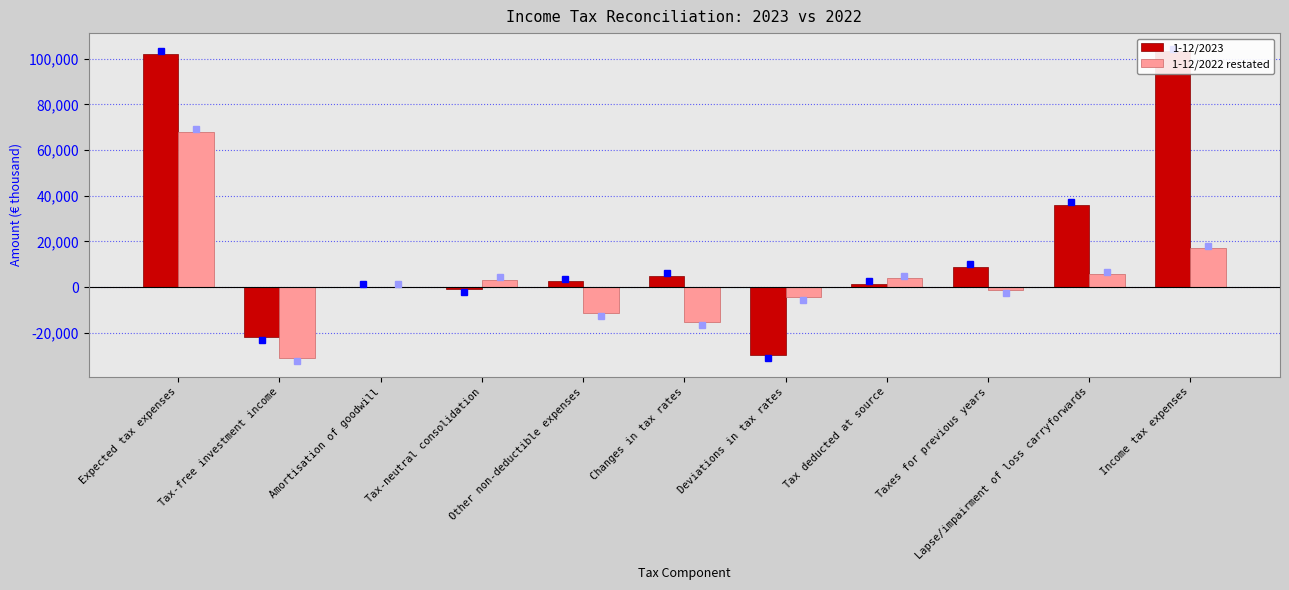

What is the difference between the second highest and second lowest values in the 1-12/2023 series?

124230